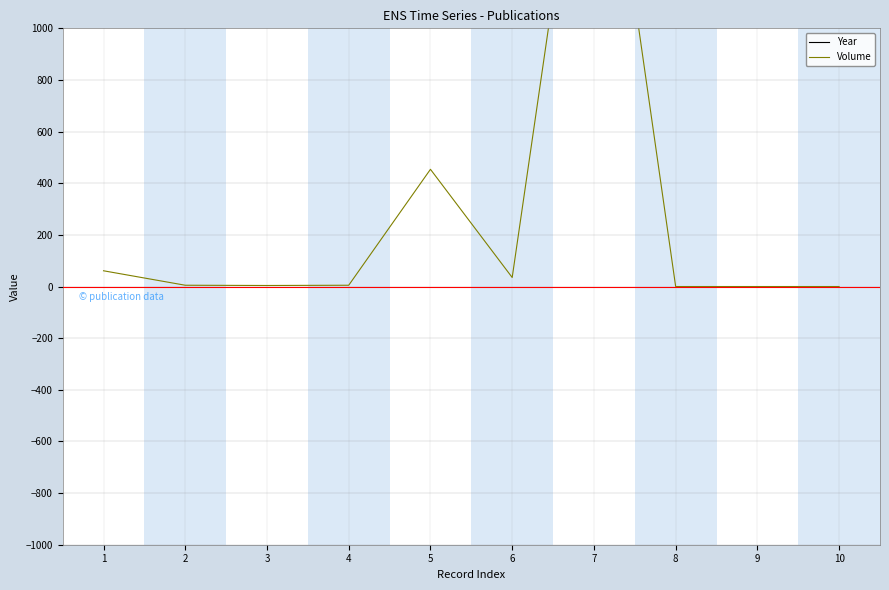

The value of Volume at 2 is 3. True or false?

False